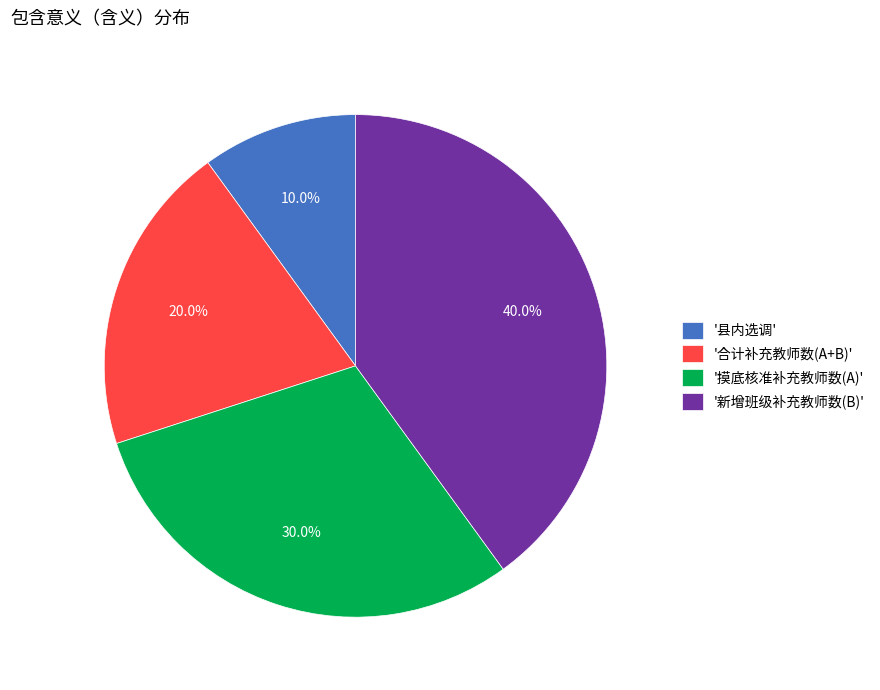

Which slice is the smallest?

'县内选调'